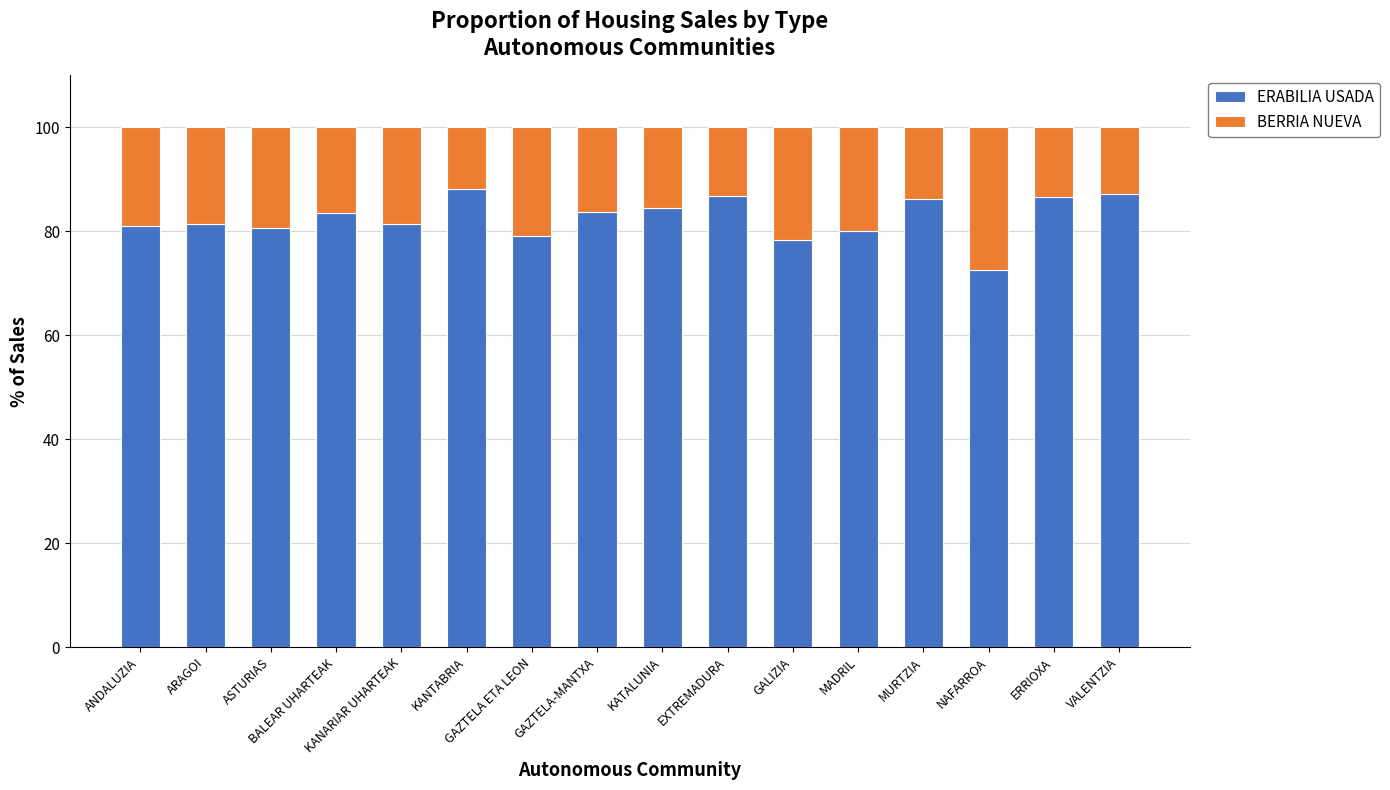

What is the highest value of the ERABILIA USADA series?

88.1